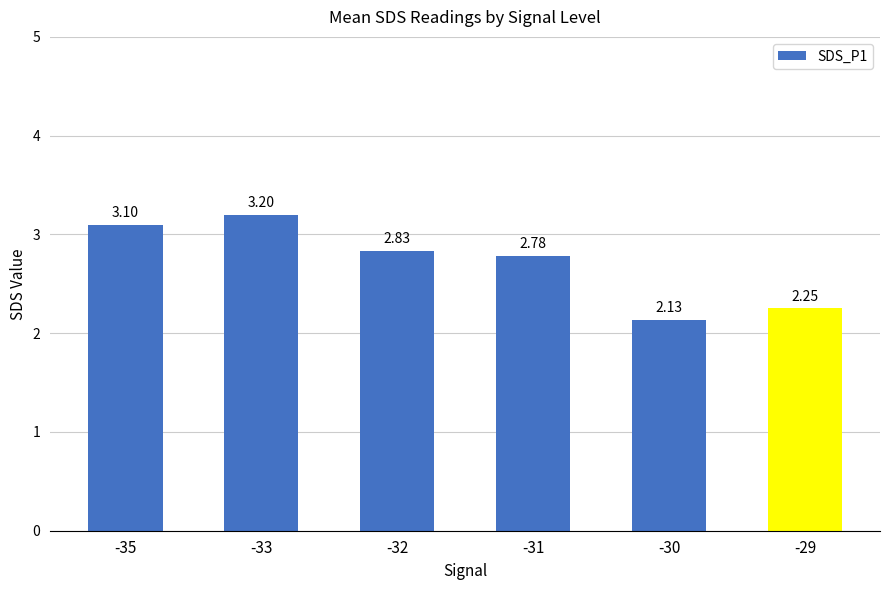

Is it true that the value at -31 is 1.9?

False